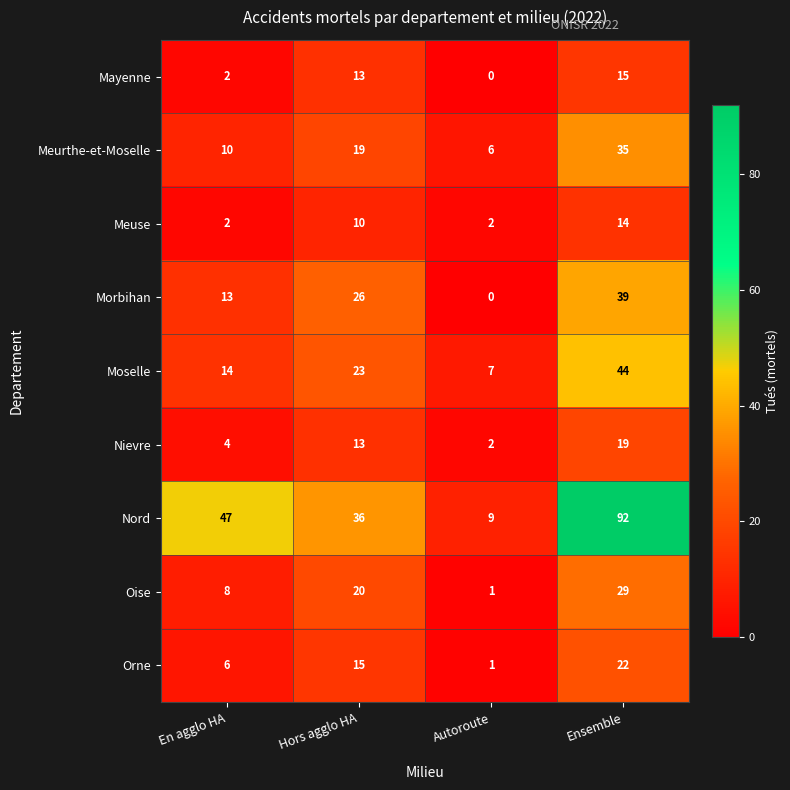

At Ensemble, list the series in order from smallest to largest.

Meuse, Mayenne, Nievre, Orne, Oise, Meurthe-et-Moselle, Morbihan, Moselle, Nord